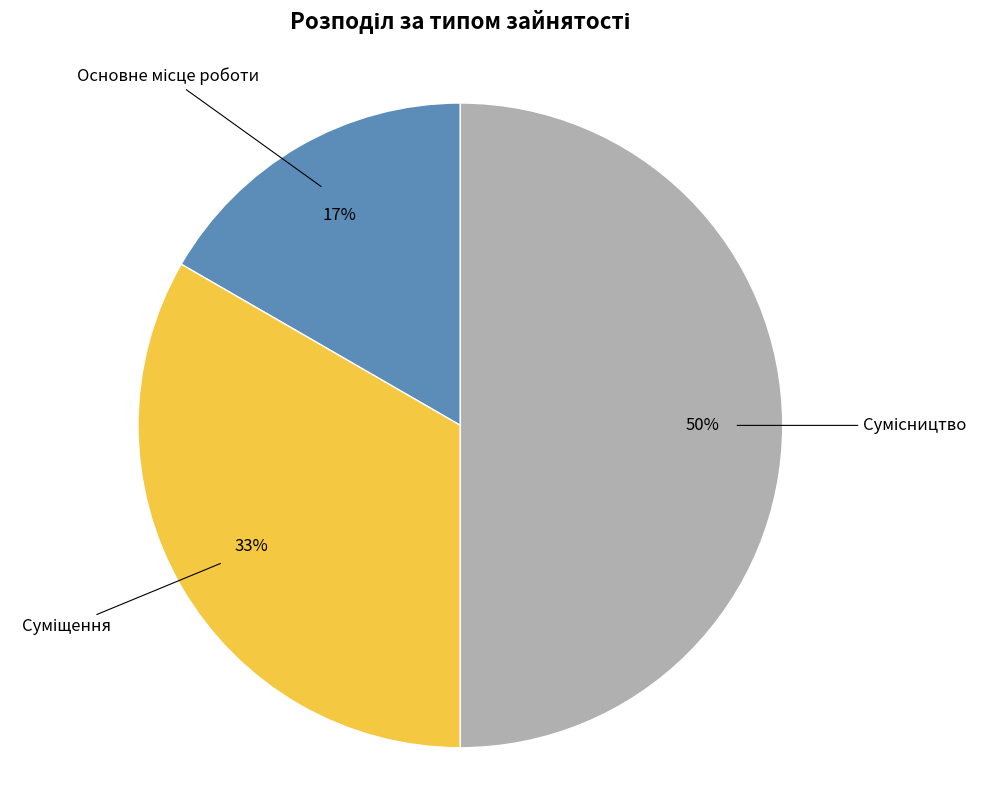

To the nearest percent, what is the average slice percentage?

33%